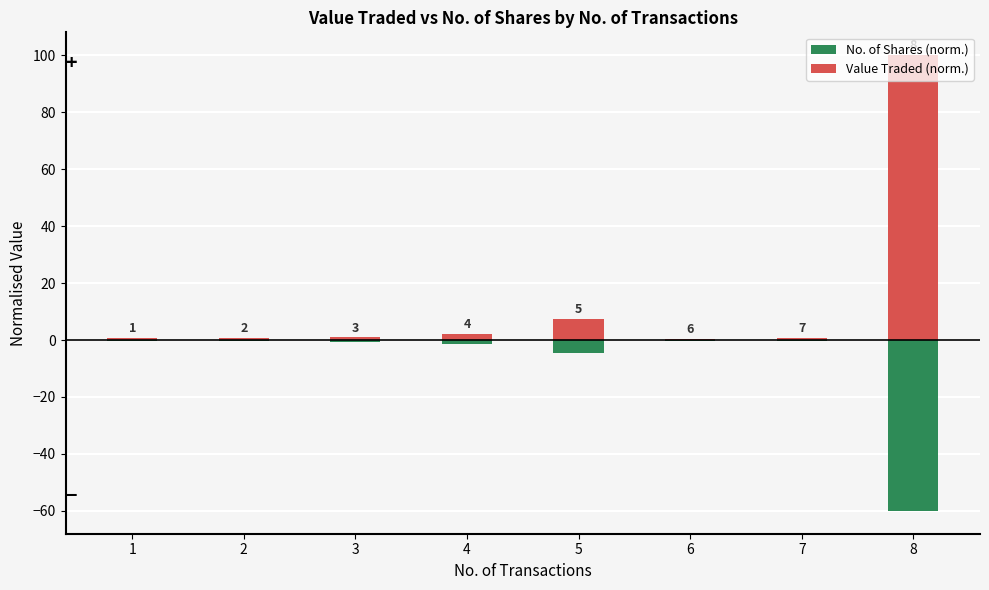

What is the difference between the maximum and minimum values in the No. of Shares (norm.) series?

59.7